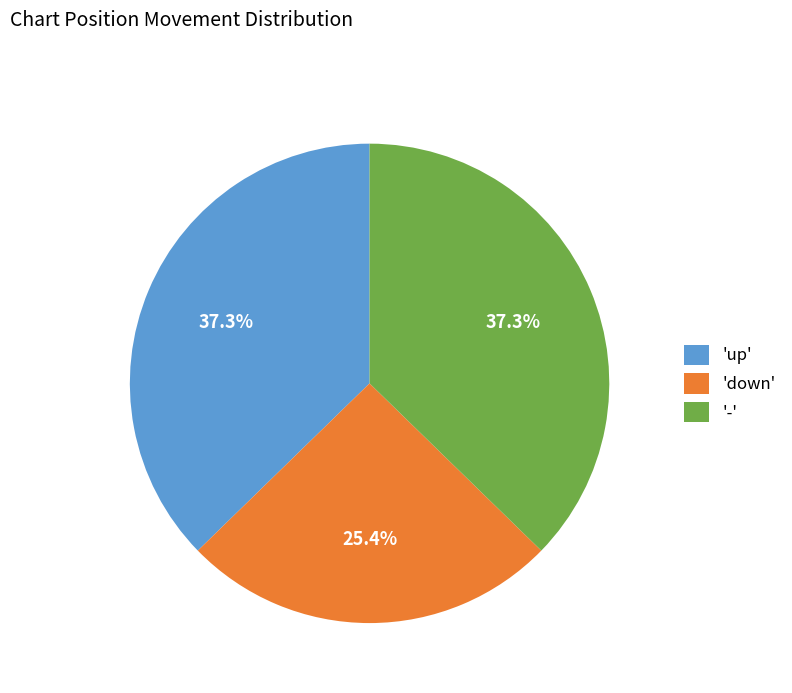

Is there a majority slice in this chart?

No